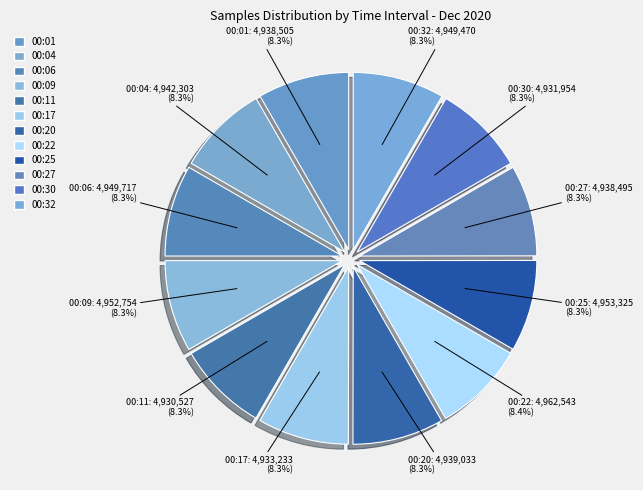

Which slice is the smallest?

00:11